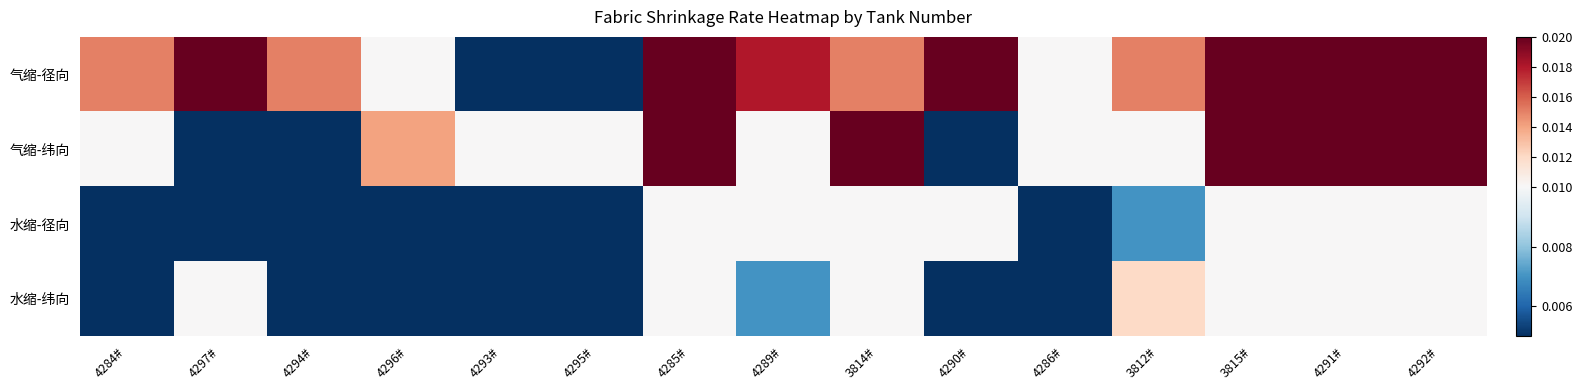

Reading left to right, transcribe all the data shown in this chart.

气缩-径向: 4284#=0.0	4297#=0.0	4294#=0.0	4296#=0.0	4293#=0.0	4295#=0.0	4285#=0.0	4289#=0.0	3814#=0.0	4290#=0.0	4286#=0.0	3812#=0.0	3815#=0.0	4291#=0.0	4292#=0.0
气缩-纬向: 4284#=0.0	4297#=0.0	4294#=0.0	4296#=0.0	4293#=0.0	4295#=0.0	4285#=0.0	4289#=0.0	3814#=0.0	4290#=0.0	4286#=0.0	3812#=0.0	3815#=0.0	4291#=0.0	4292#=0.0
水缩-径向: 4284#=0.0	4297#=0.0	4294#=0.0	4296#=0.0	4293#=0.0	4295#=0.0	4285#=0.0	4289#=0.0	3814#=0.0	4290#=0.0	4286#=0.0	3812#=0.0	3815#=0.0	4291#=0.0	4292#=0.0
水缩-纬向: 4284#=0.0	4297#=0.0	4294#=0.0	4296#=0.0	4293#=0.0	4295#=0.0	4285#=0.0	4289#=0.0	3814#=0.0	4290#=0.0	4286#=0.0	3812#=0.0	3815#=0.0	4291#=0.0	4292#=0.0